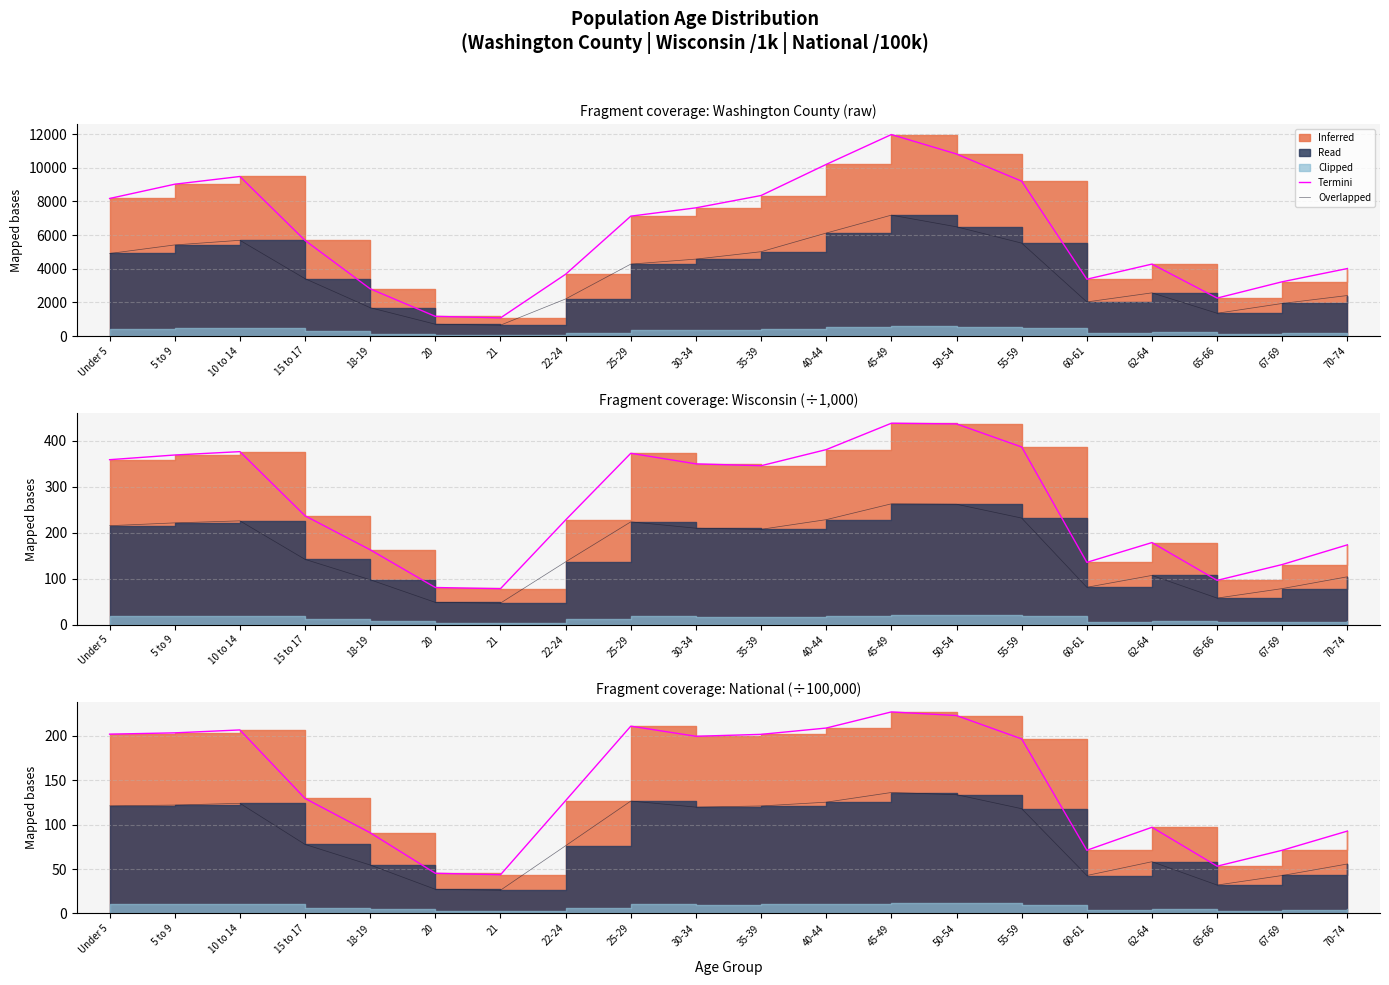

The Termini series shows 309.3 at 35-39. True or false?

False